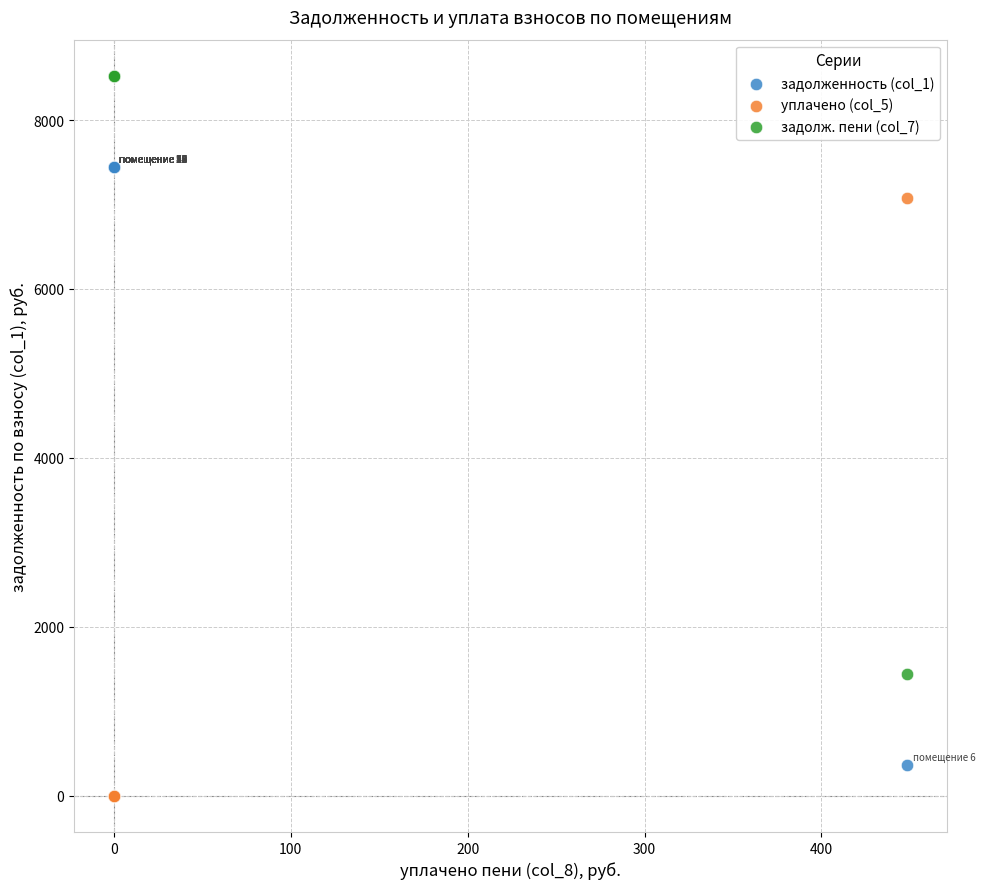

What is the X range (max minus min) for the scatter plot?

448.5